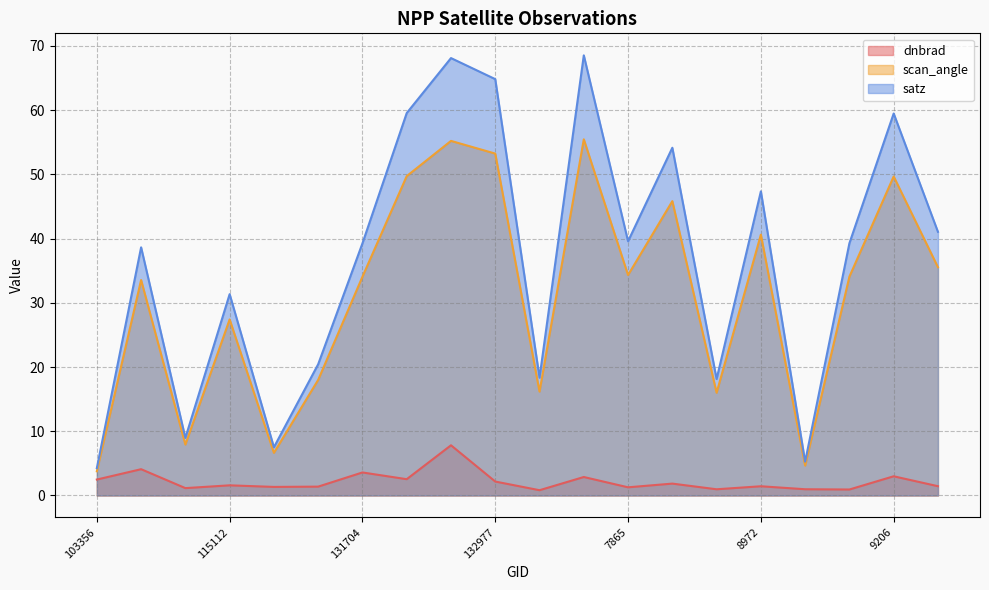

At how many categories does at least one series exceed 16?

16